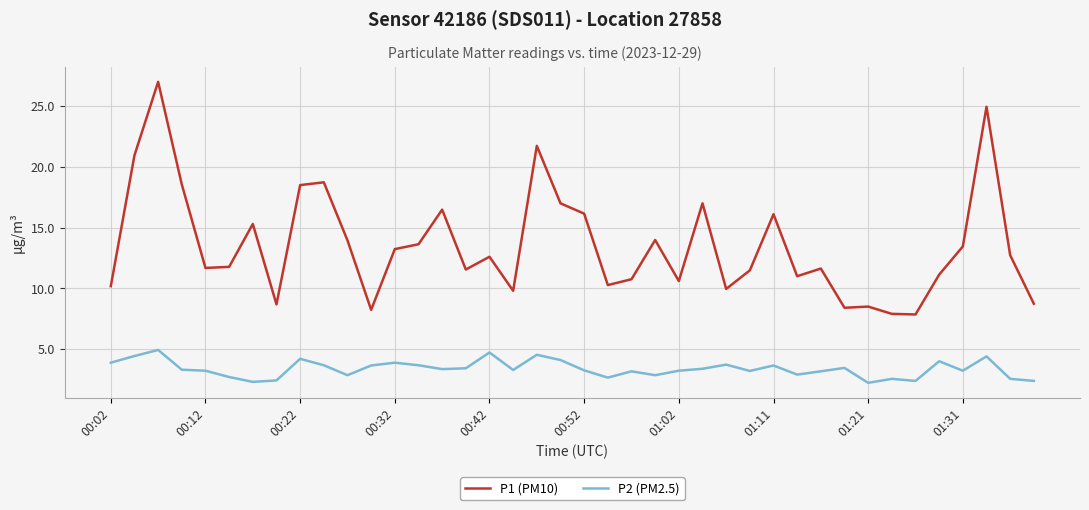

Which series has the largest total across all categories?

P1 (PM10)